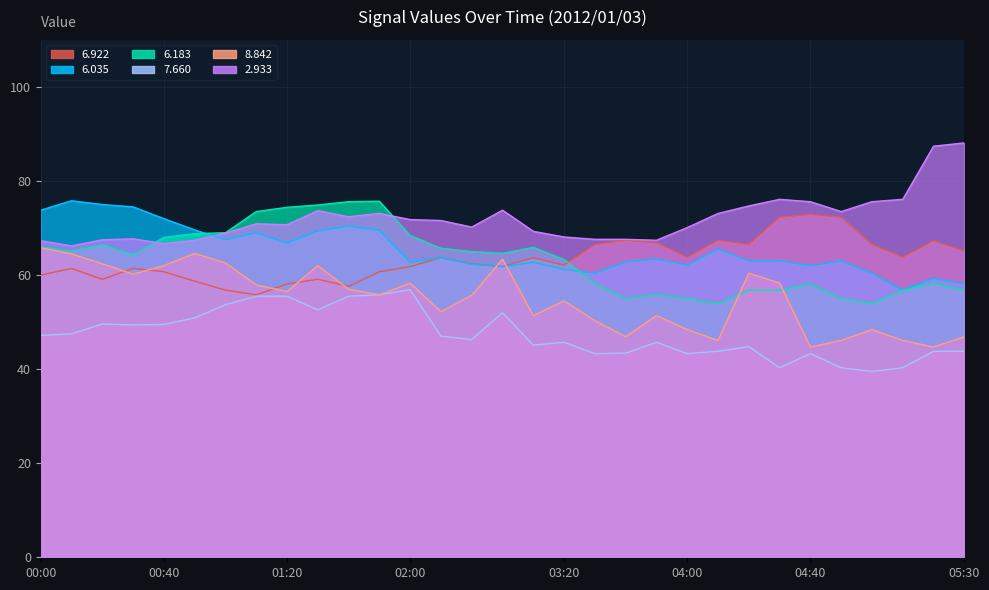

True or false:   8.842 has a value of 46.1 at 04:50.

True